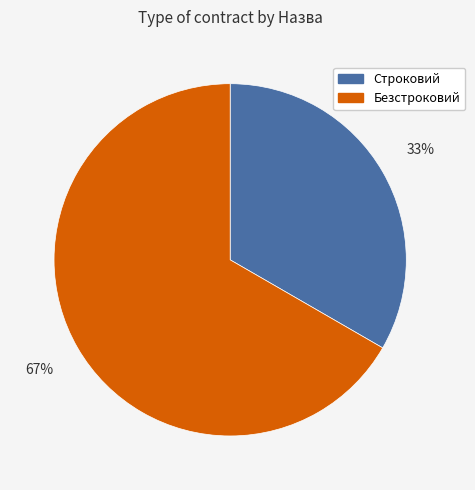

Which slice is the smallest?

Строковий